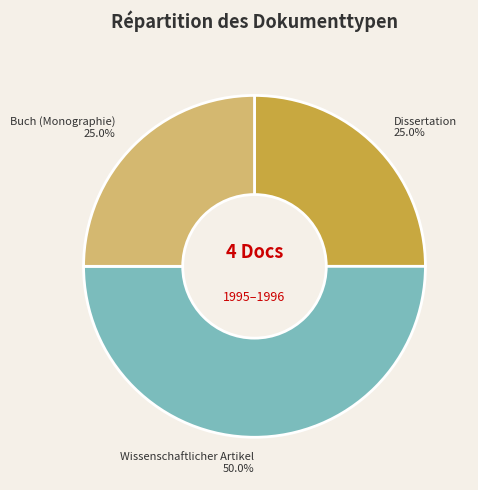

What portion of the pie excludes Buch (Monographie)?

75.0%